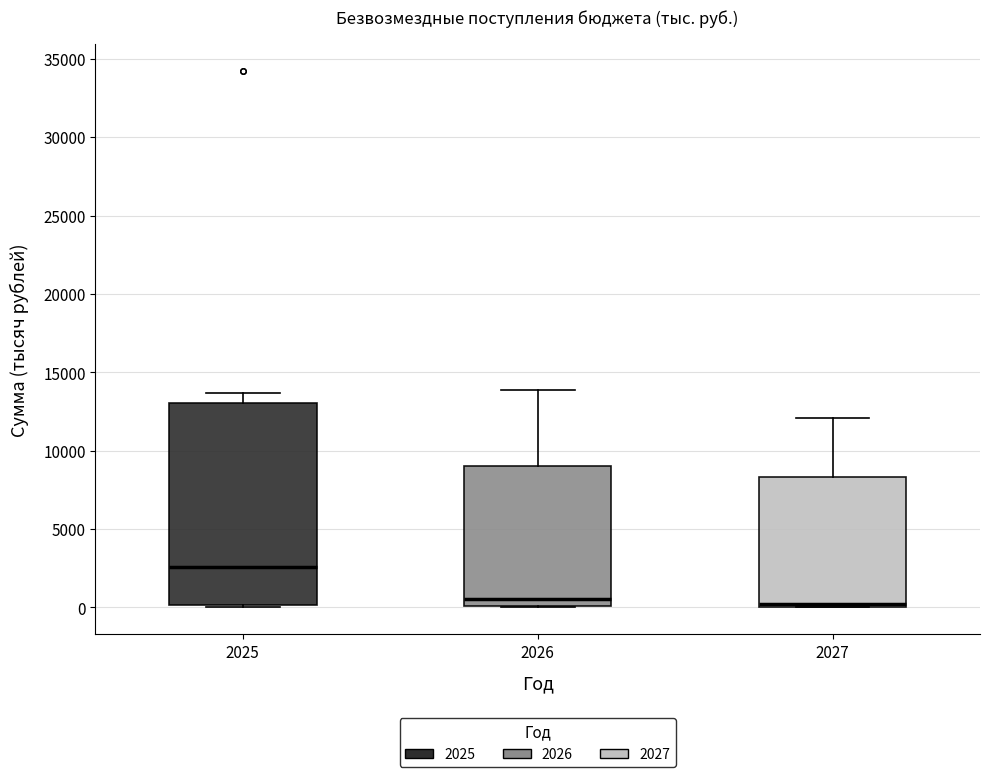

Reading left to right, read every box against the y-axis: the position of its median line, the range the box covers, and the ends of its whiskers. The values are not printed on the chart, so give them approximately, as read against the axis.

2025: median 2500, box 0 to 13000, whiskers 0 (just below the box's lower edge) to 13500
2026: median 500, box 0 to 9000, whiskers 0 to 14000
2027: median 0 (just above the box's lower edge), box 0 to 8500, whiskers 0 to 12000